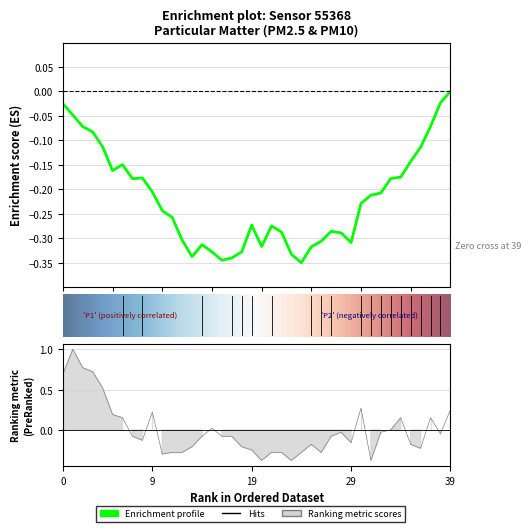

How many lines are shown in the chart?

1